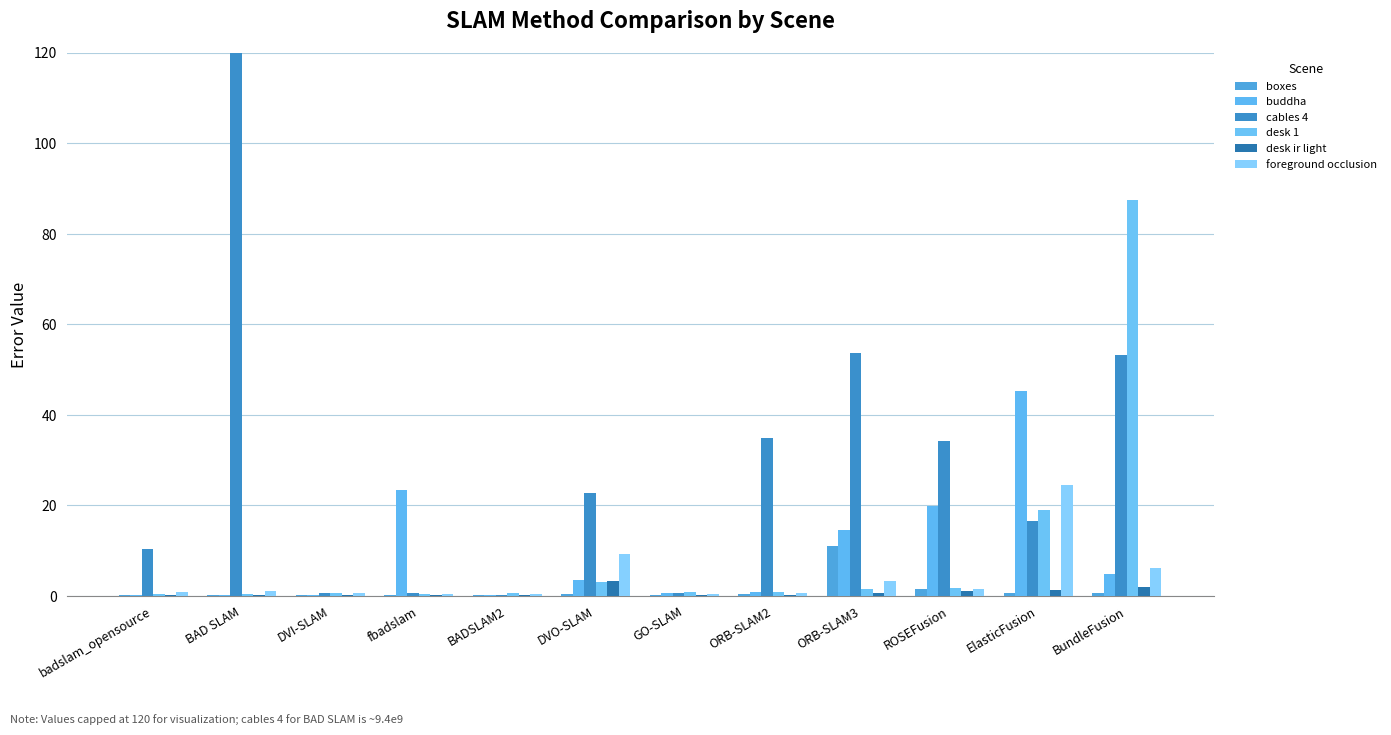

Are the bars horizontal?

No